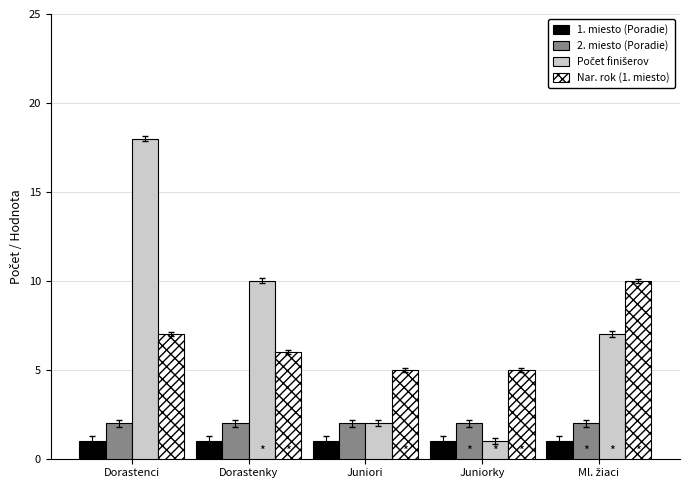

What is the difference between the highest and lowest values at Dorastenky?

9